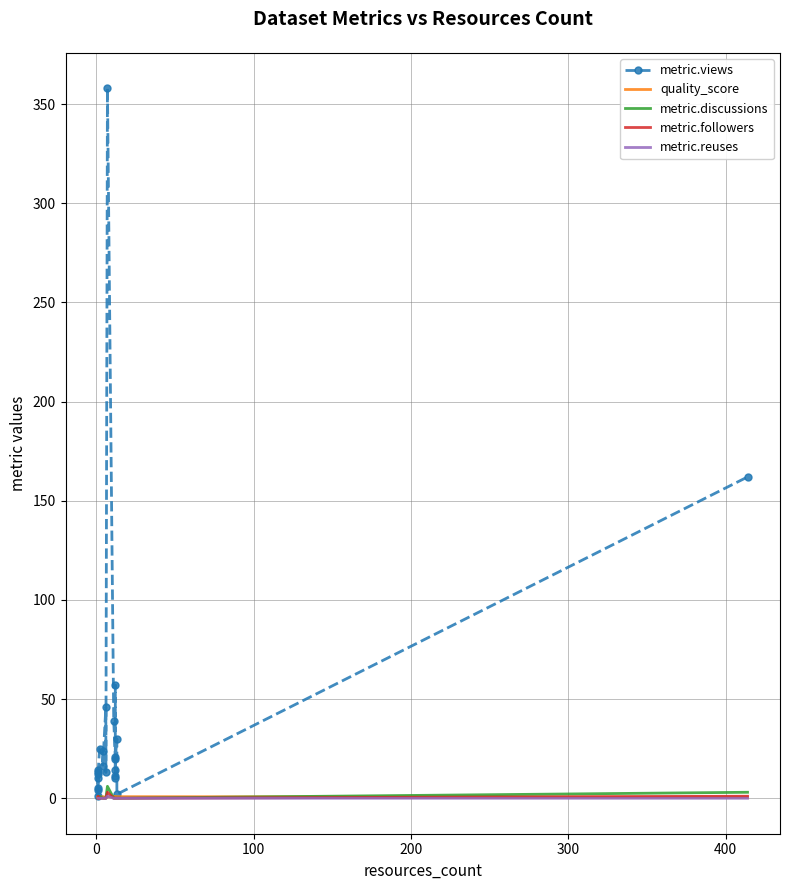

List the series in order of their peak value, lowest first.

quality_score, metric.reuses, metric.followers, metric.discussions, metric.views